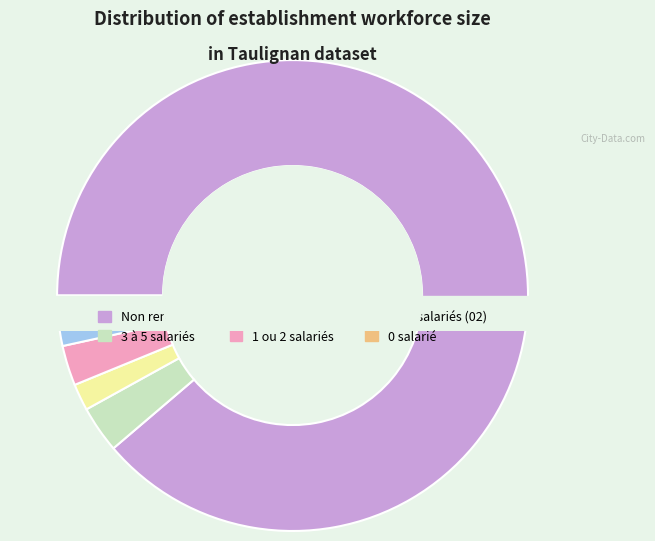

What is the change in value from 03 to 02?

-5